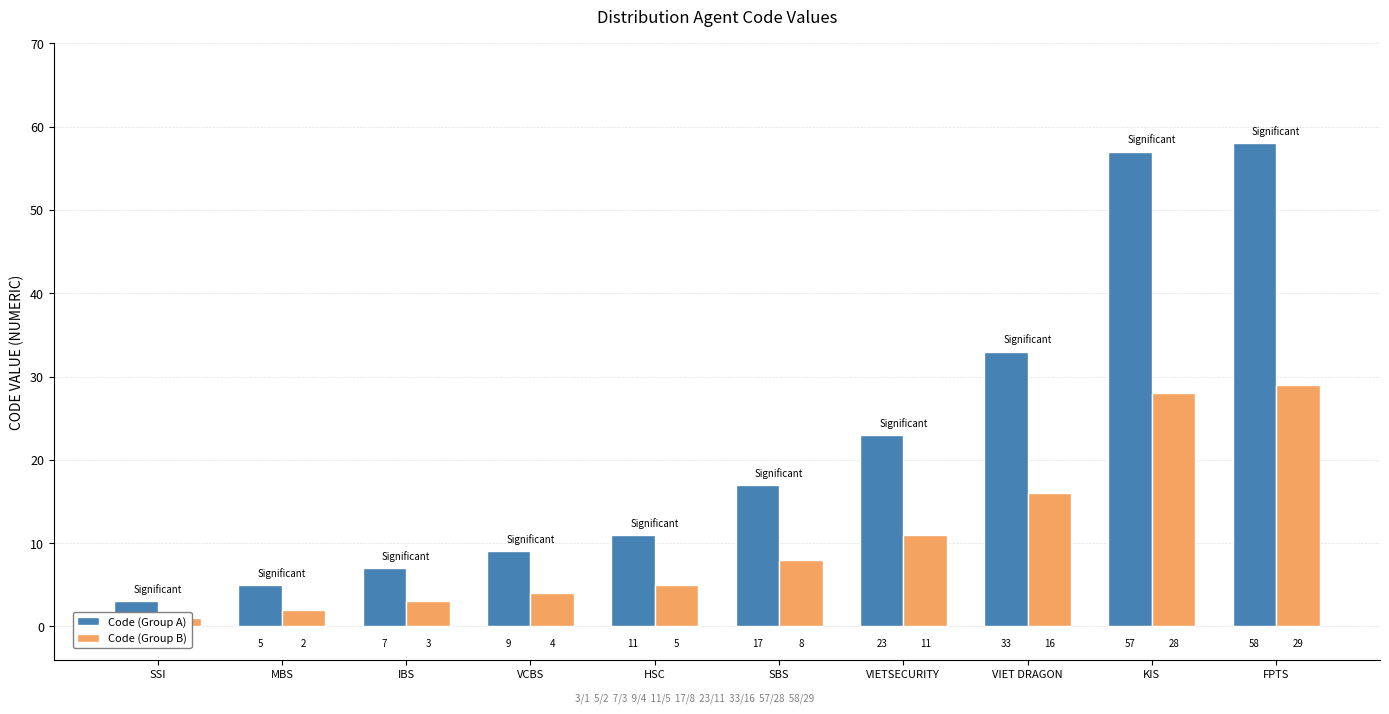

How many groups of bars are there?

10